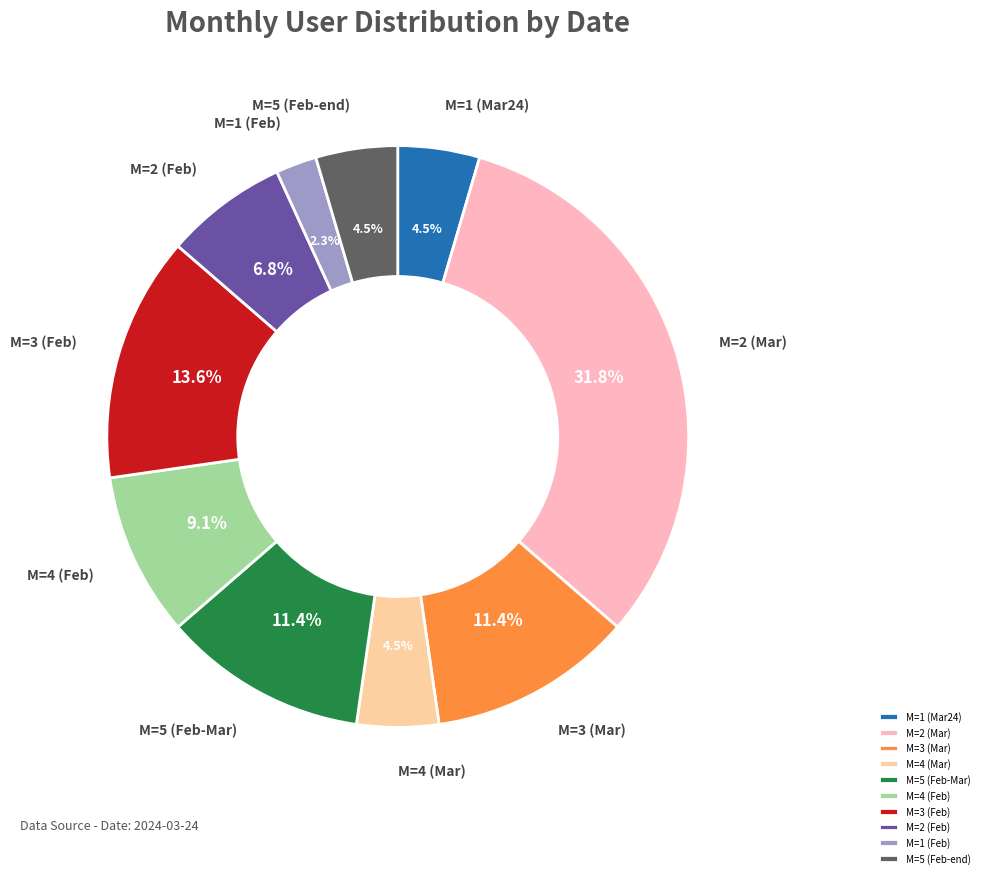

Is the sum of М=4 (Feb) and М=4 (Mar) greater than half?

No